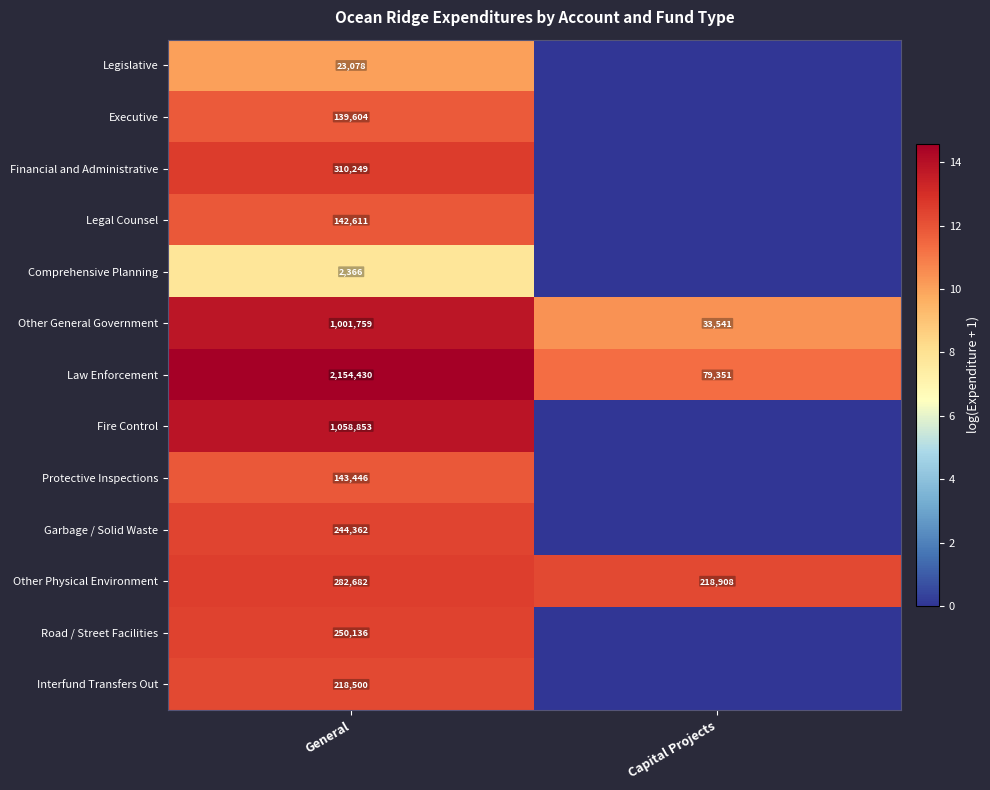

Which category has the lowest value in the Law Enforcement series?

Capital Projects